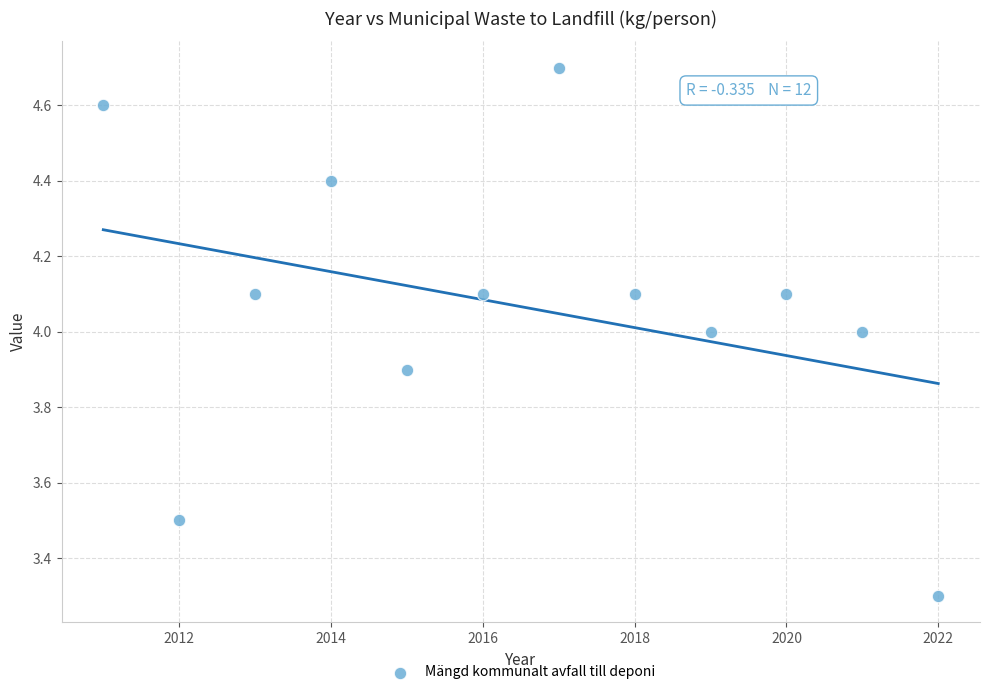

What is the range of Y values (max minus min)?

1.4